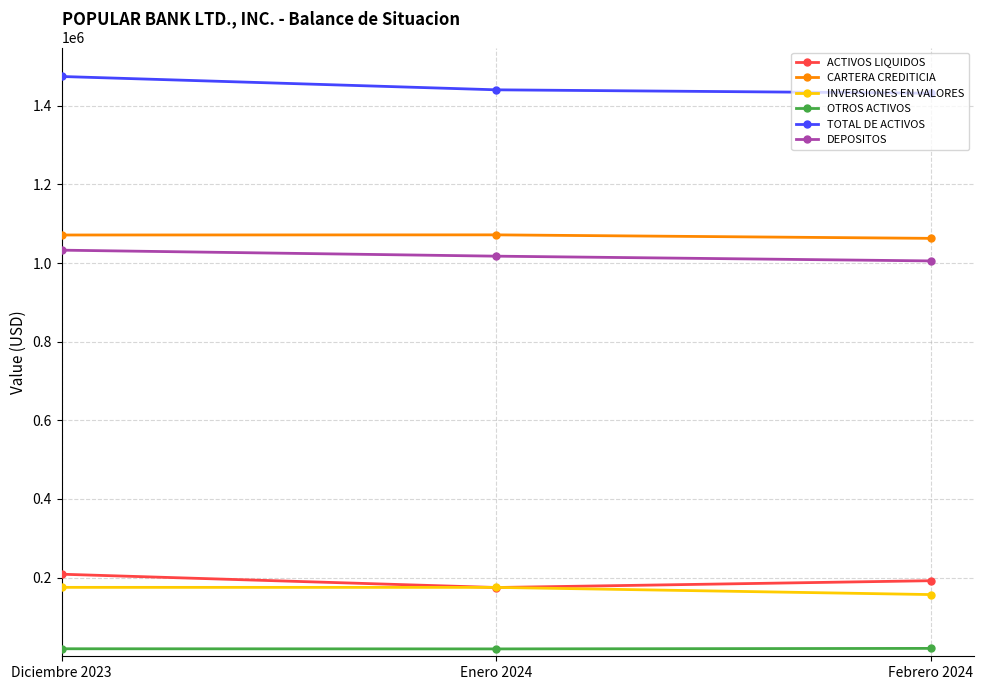

What is the difference between the second highest and minimum values in the CARTERA CREDITICIA series?

8548.8